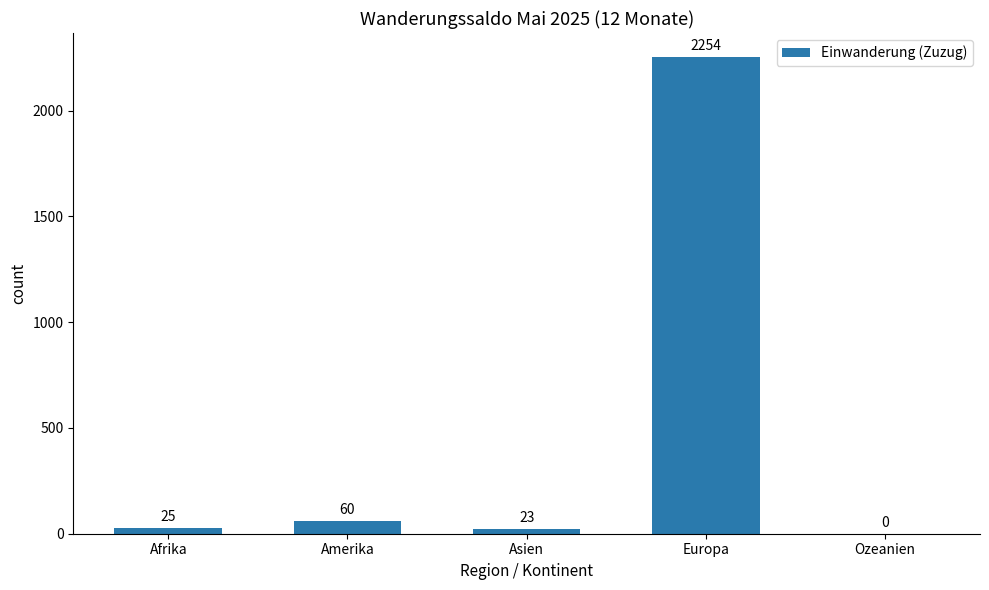

What is the maximum value shown in the chart?

2254